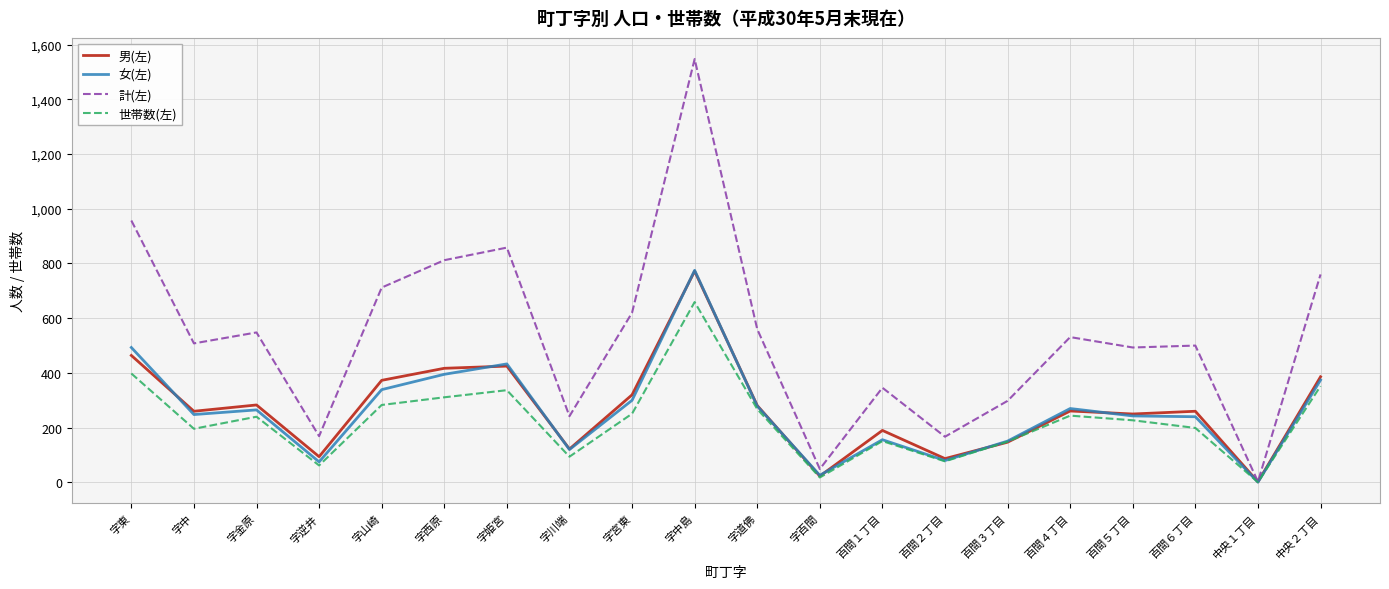

True or false: 計(左) has a value of 1340 at 字東.

False